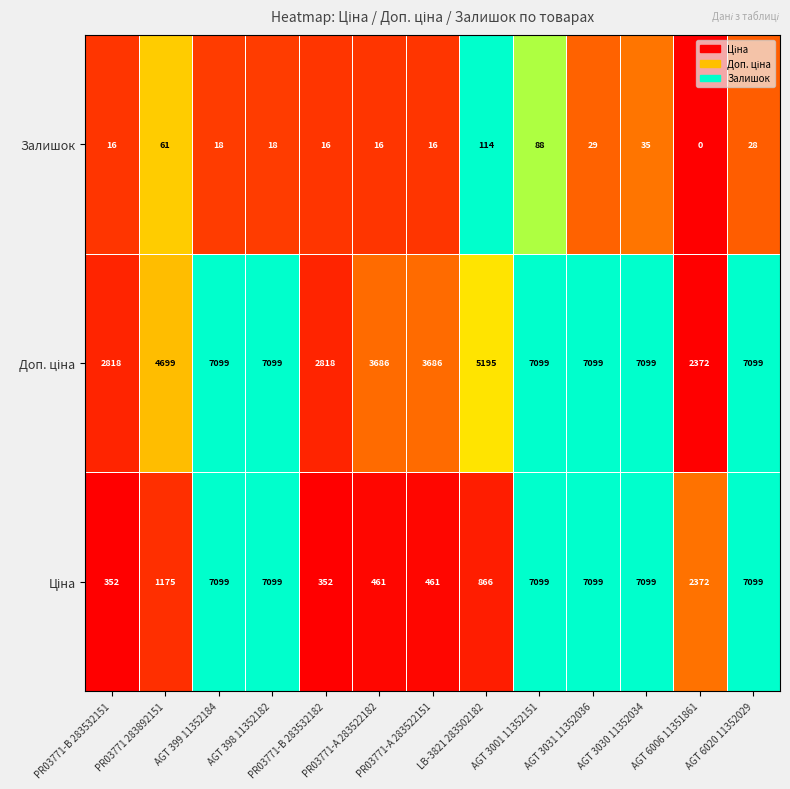

At how many categories does at least one series exceed 4848?

7